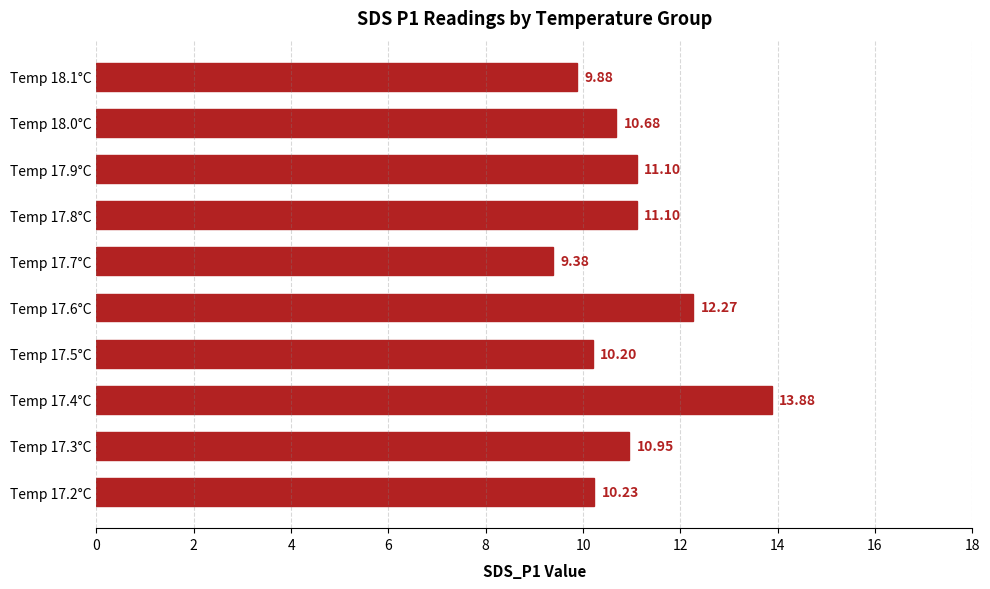

Where is the data nearest to the value 11?

Temp 17.3°C